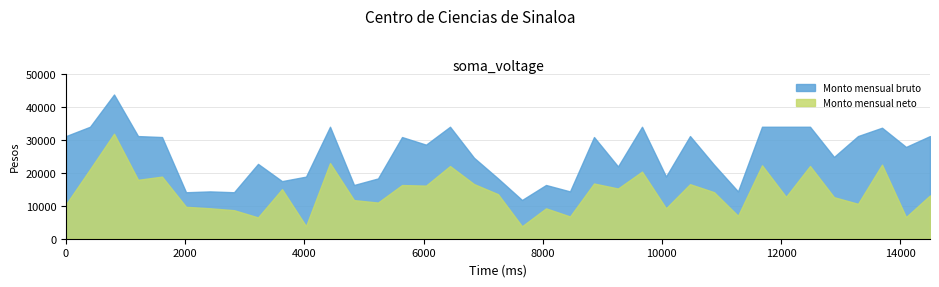

Rank the categories by Monto mensual neto value from lowest to highest.

19, 10, 8, 35, 21, 28, 7, 20, 25, 6, 5, 0, 33, 13, 12, 32, 30, 36, 18, 27, 9, 23, 15, 14, 26, 17, 22, 3, 4, 24, 1, 16, 31, 29, 34, 11, 2